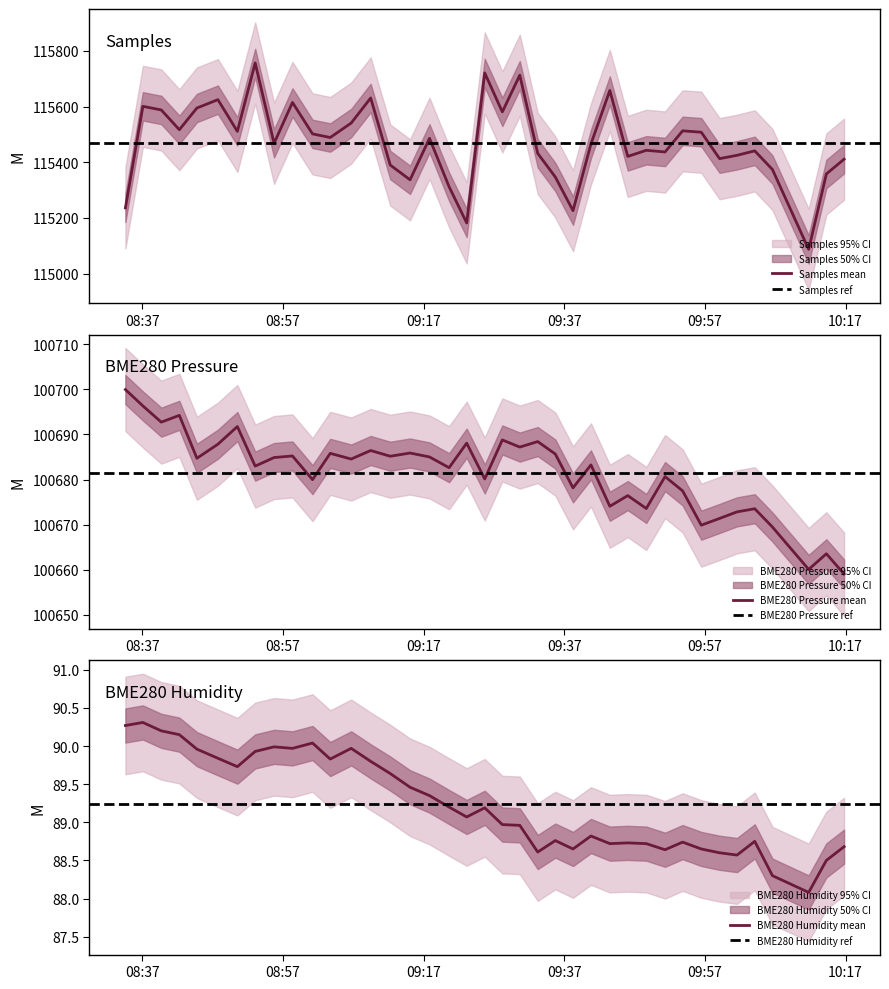

What are all the series names shown in the legend?

Samples, BME280_pressure, BME280_humidity